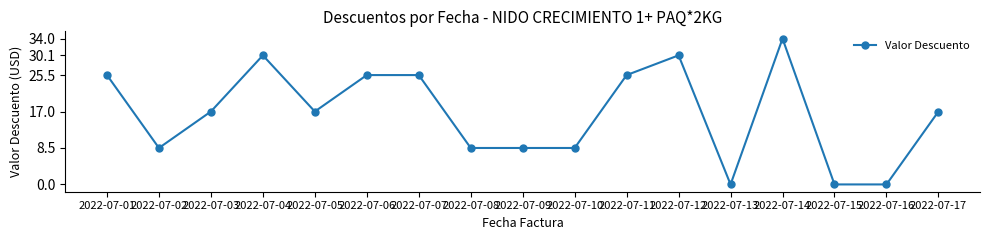

True or false: the data shows 36.5 at 2022-07-06.

False